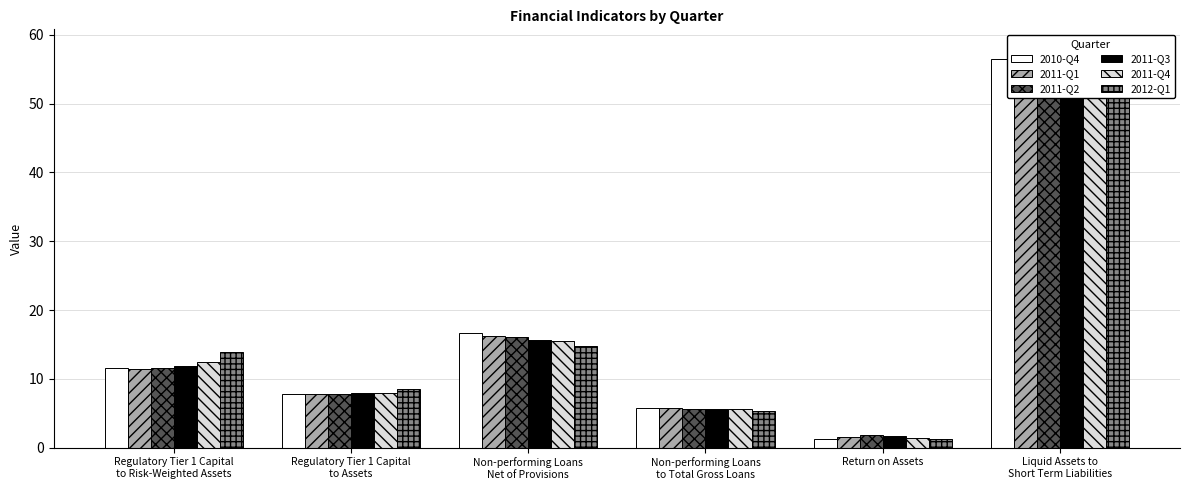

What is the sum of all 2011-Q2 values?

98.7